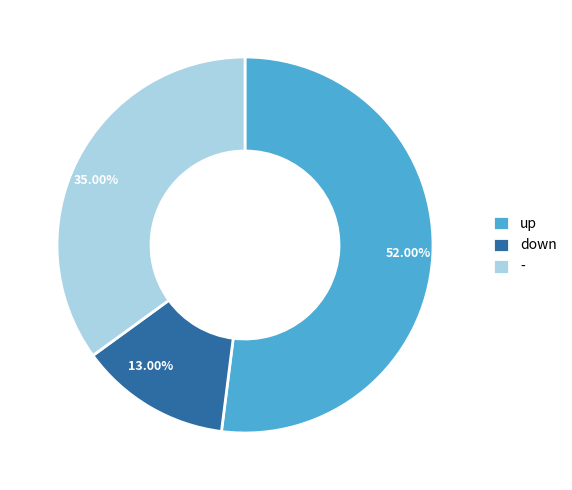

How many segments does this pie chart have?

3